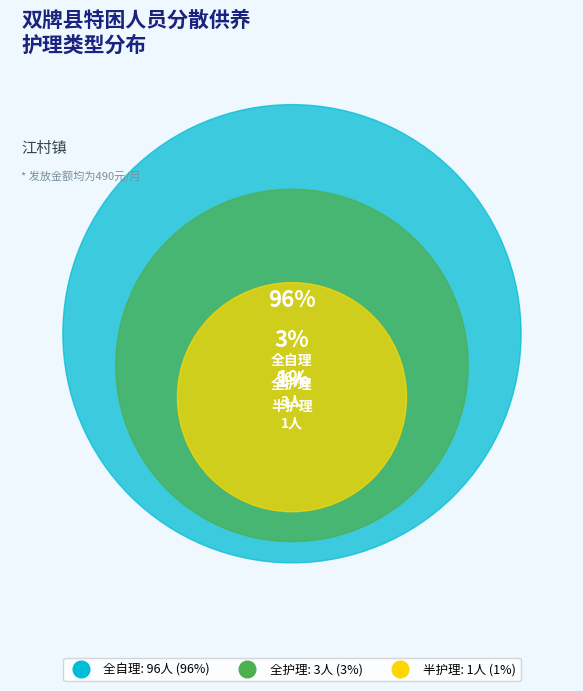

To the nearest percent, what is the difference between the largest and smallest slice percentages?

95%